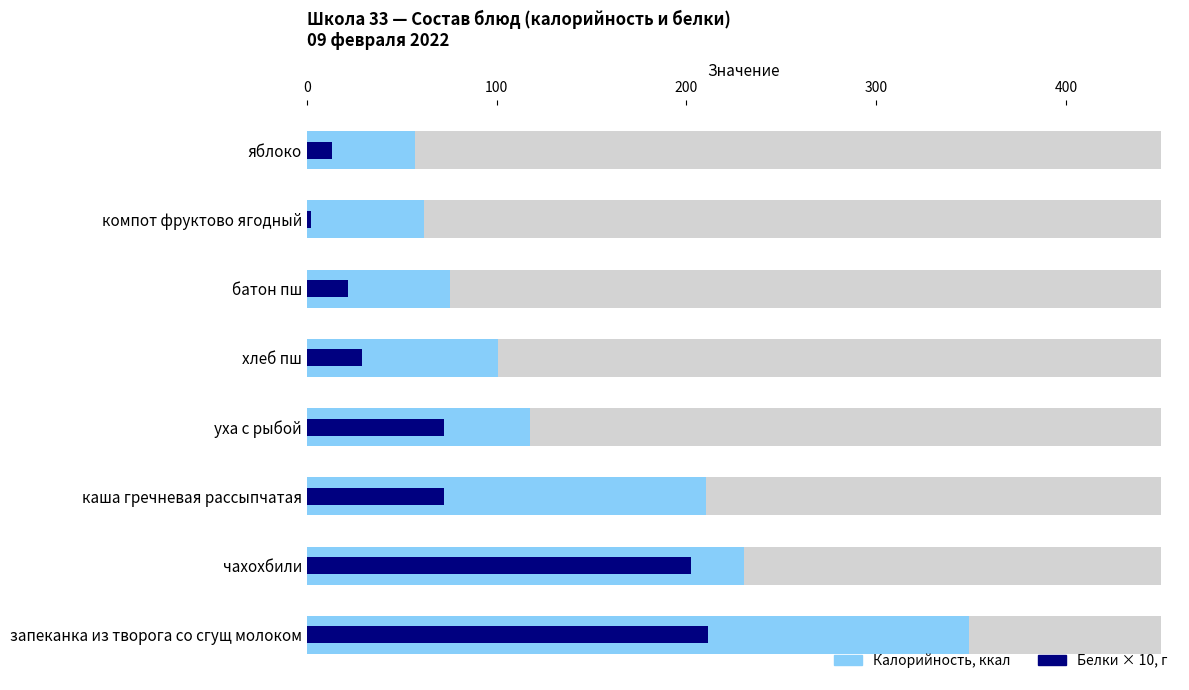

Is it true that Калорийность equals 210.3 at каша гречневая рассыпчатая?

True